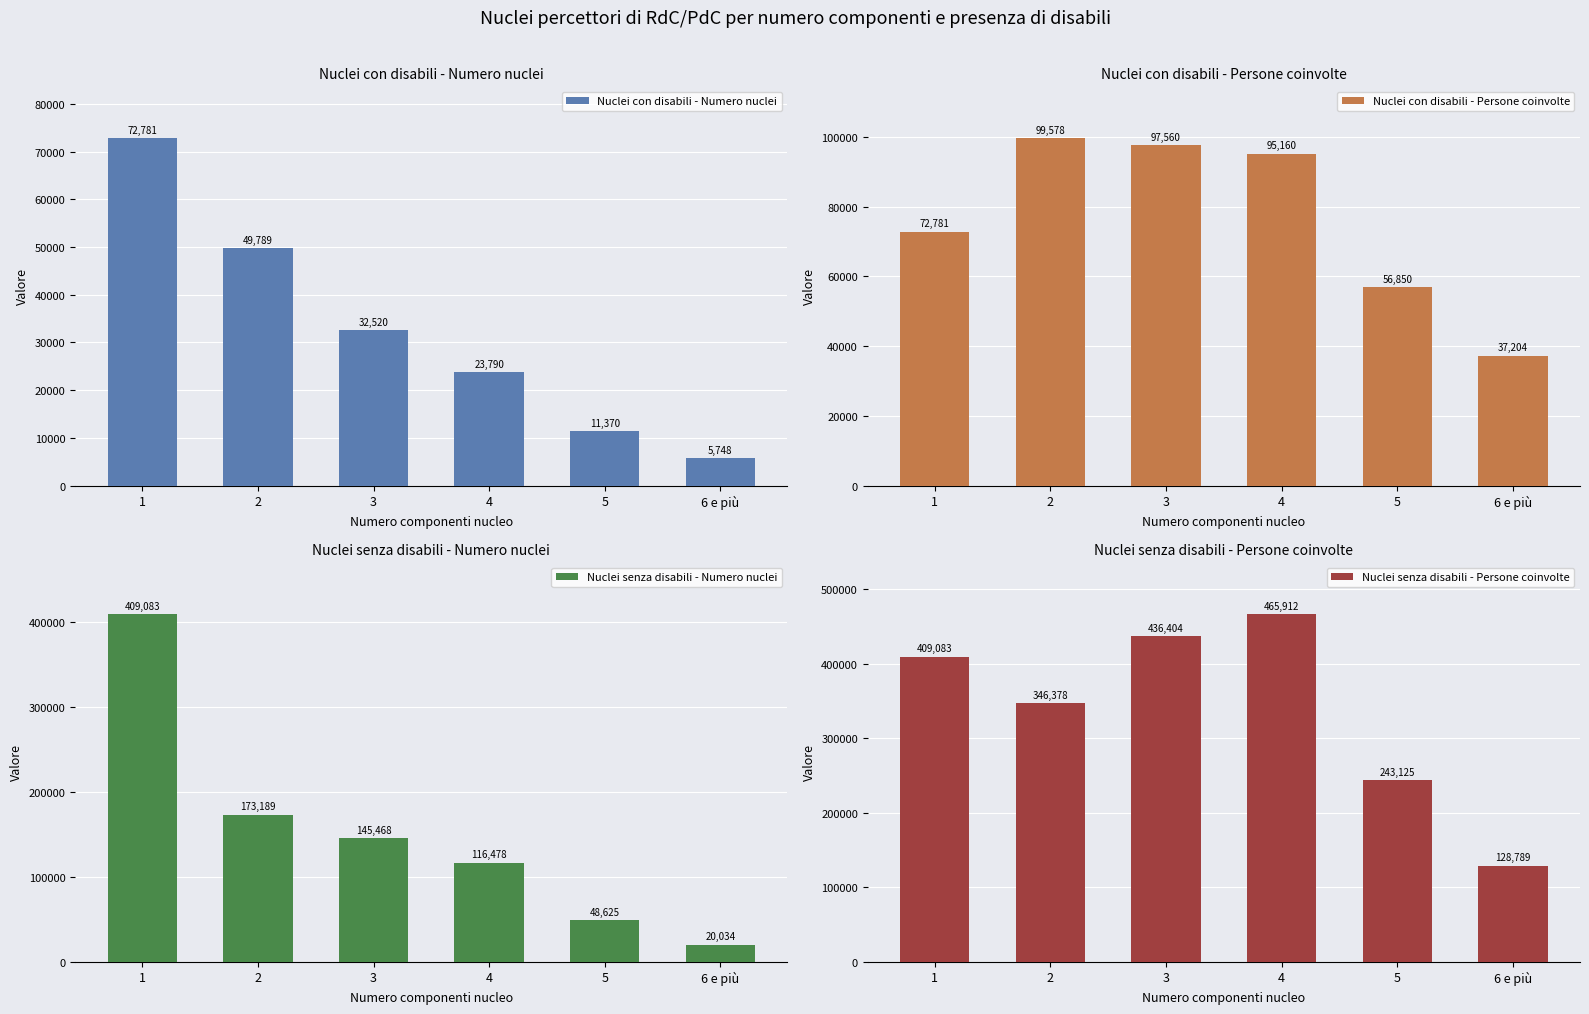

How many values in the Nuclei con disabili - Persone coinvolte series exceed 95160?

2